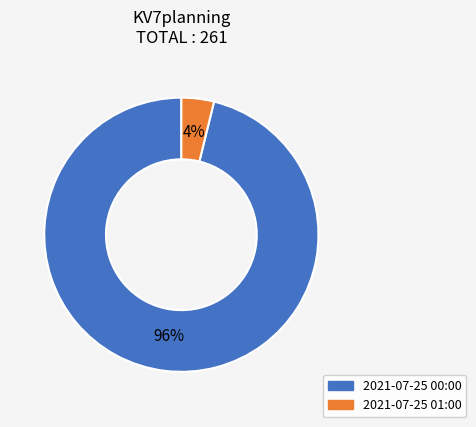

Between 2021-07-25 01:00 and 2021-07-25 00:00, which is larger?

2021-07-25 00:00